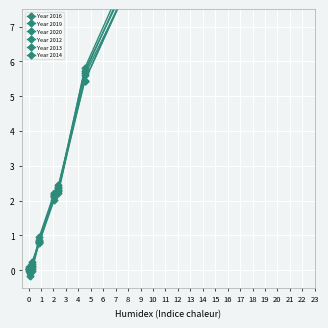

What are all the series names shown in the legend?

Year 2016, Year 2019, Year 2020, Year 2012, Year 2013, Year 2014